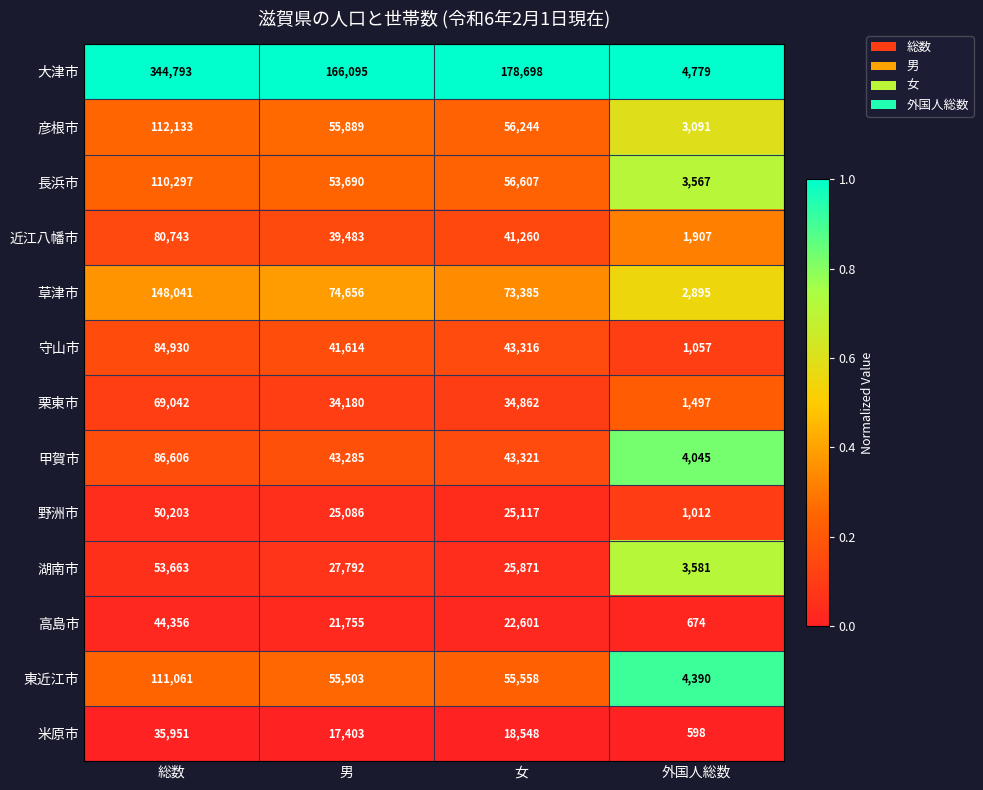

Which category has the highest value across all series?

総数